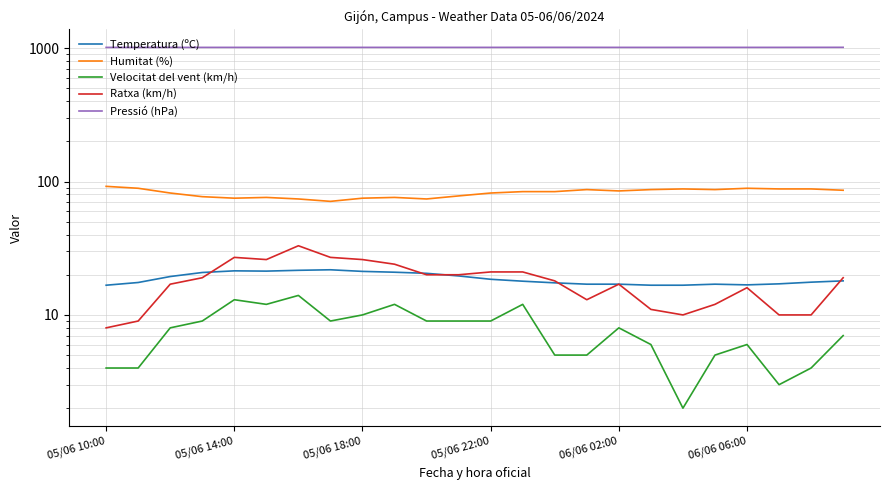

True or false: Temperatura (ºC) and Pressió (hPa) intersect in this chart.

False